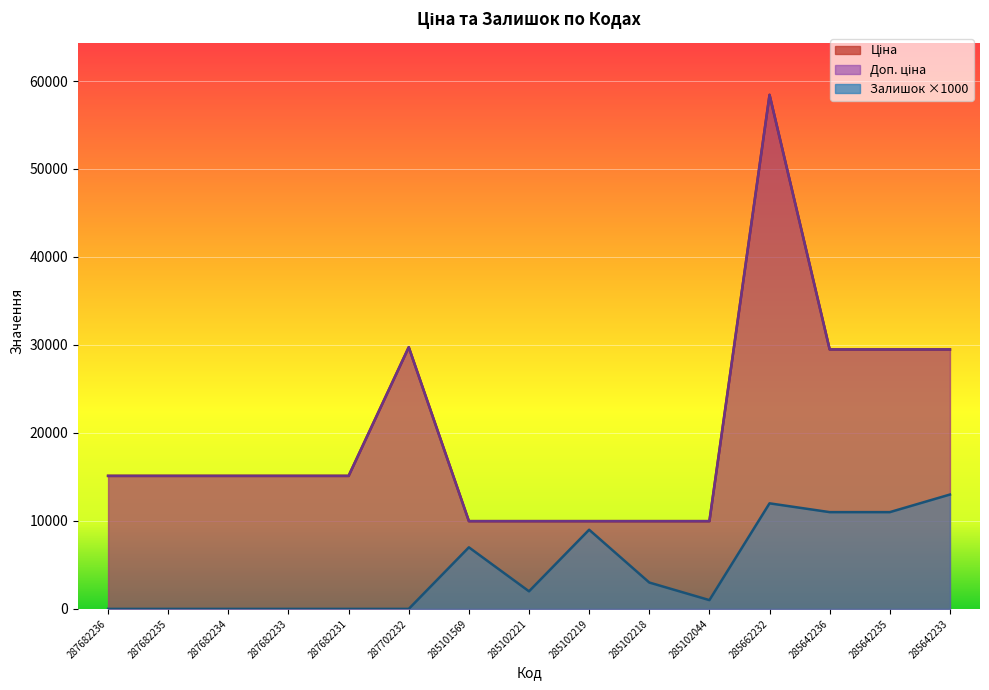

Where does the Залишок series first go above 2000?

285101569